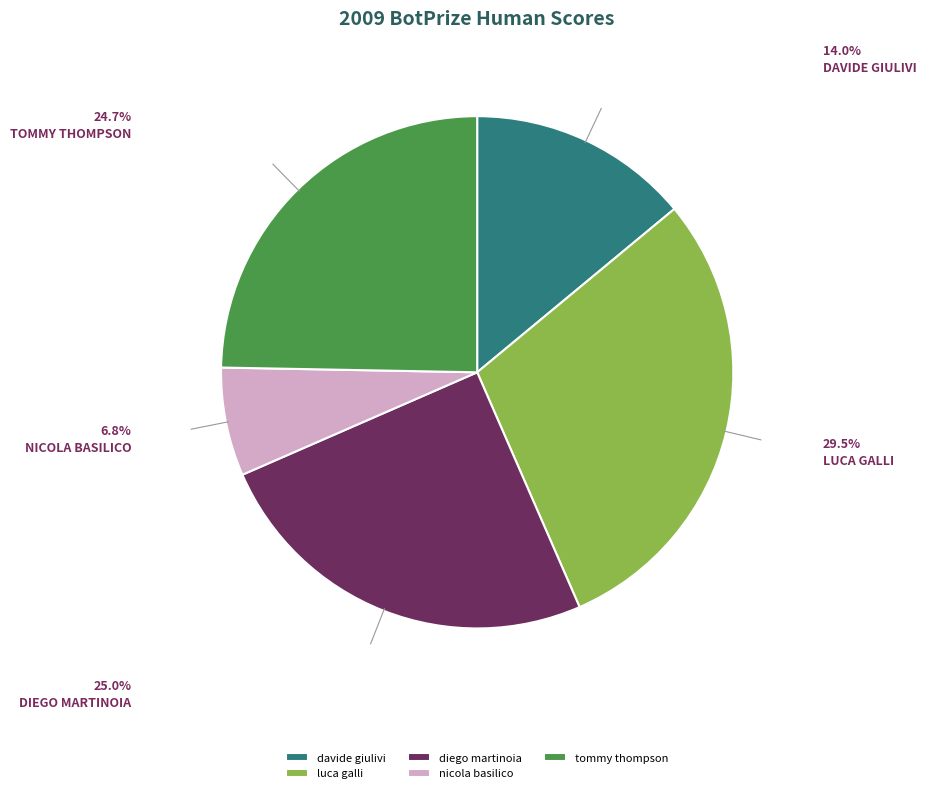

Which slice is the smallest?

nicola basilico